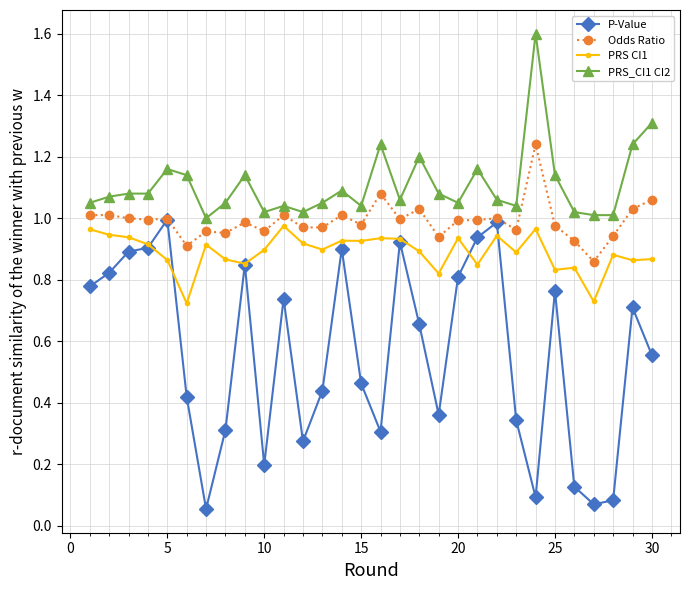

At how many categories does at least one series exceed 0?

30